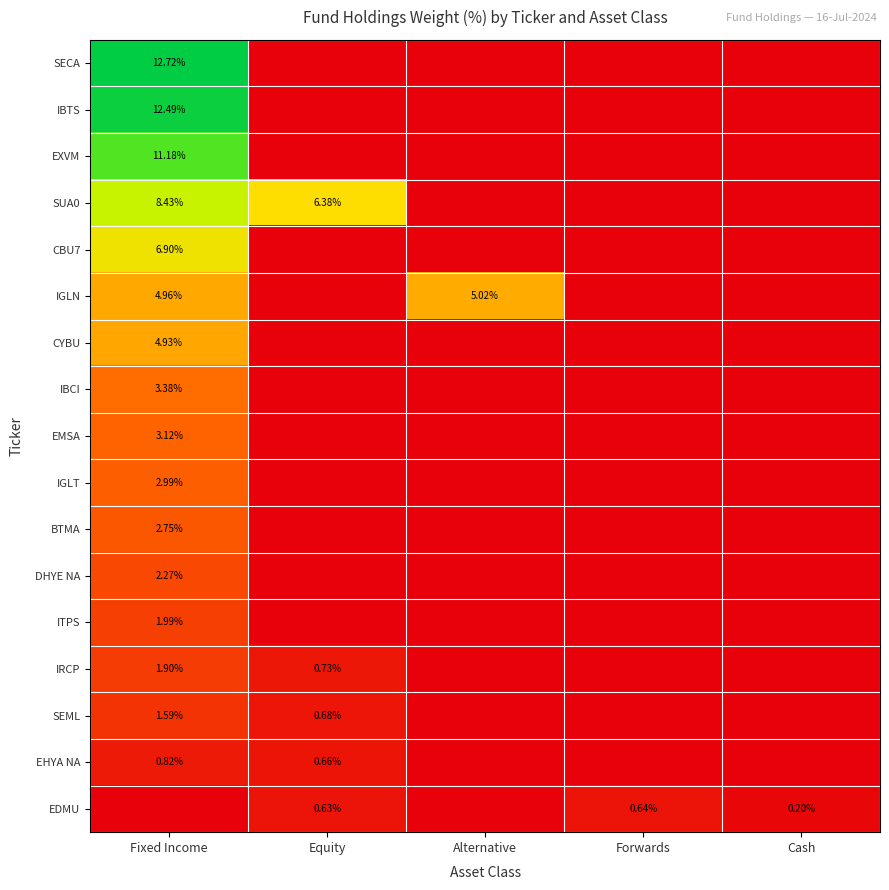

Is it true that CBU7 equals 6.9 at Fixed Income?

True